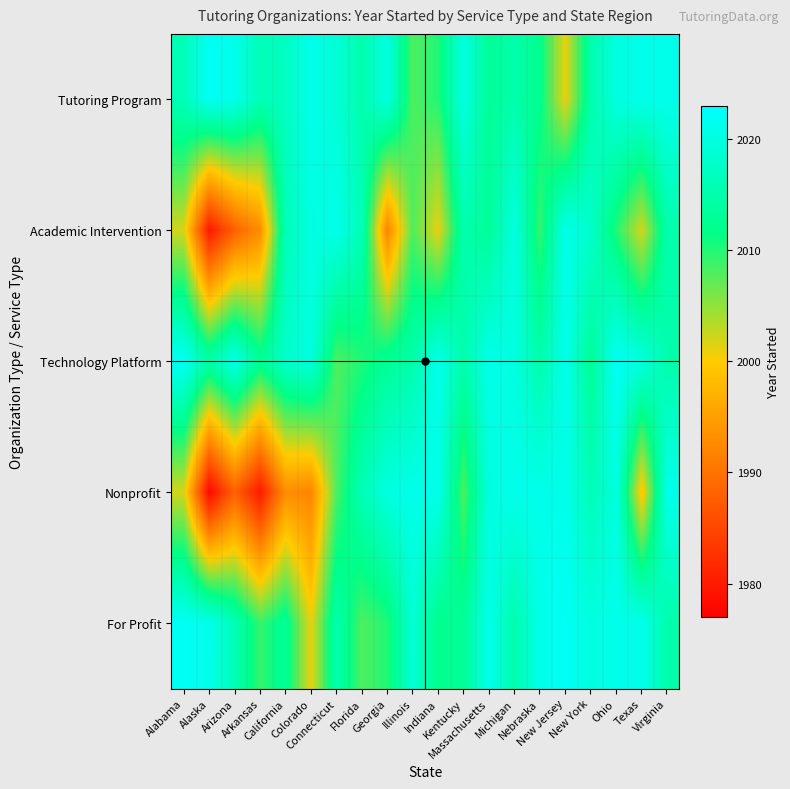

Between Alabama and Colorado, which series saw the biggest shift?

For Profit